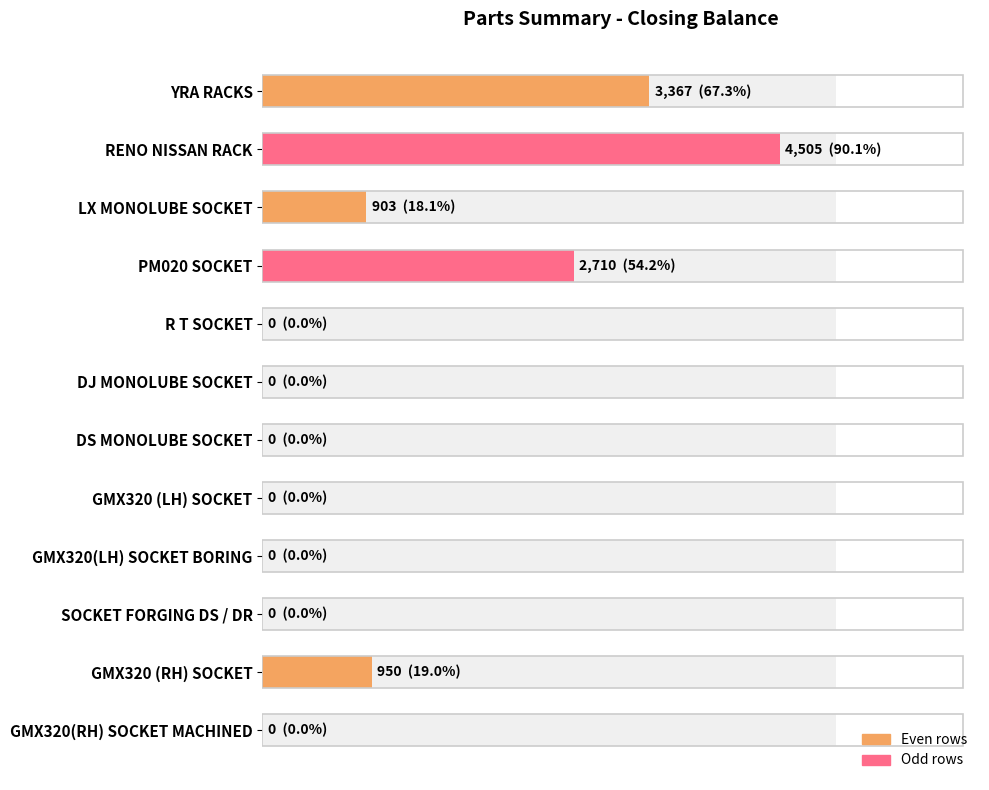

Are the bars horizontal?

Yes